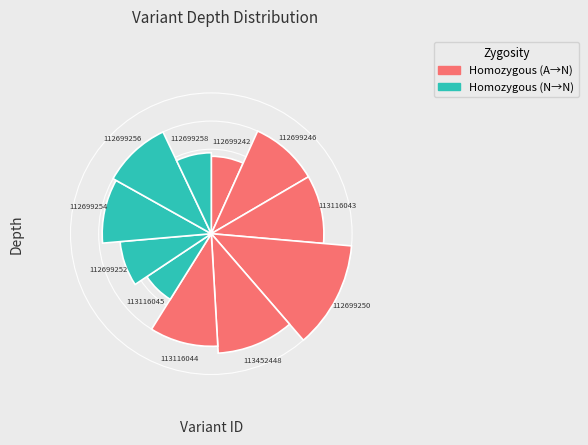

To the nearest percent, what portion does 112699256 represent?

10%